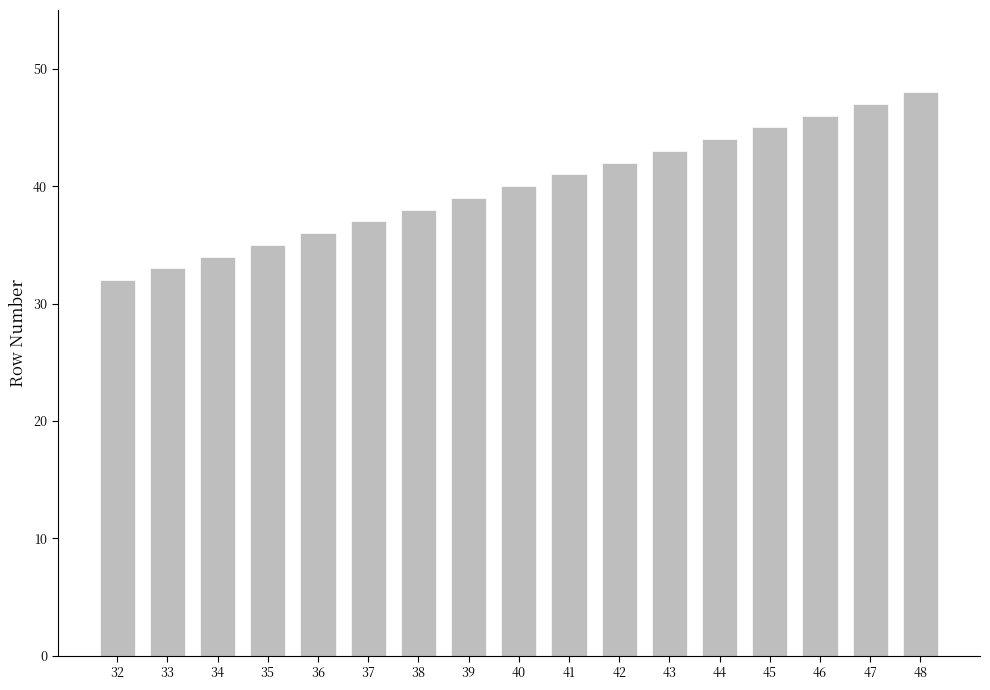

Reading left to right, list all the values displayed in this chart.

32	33	34	35	36	37	38	39	40	41	42	43	44	45	46	47	48